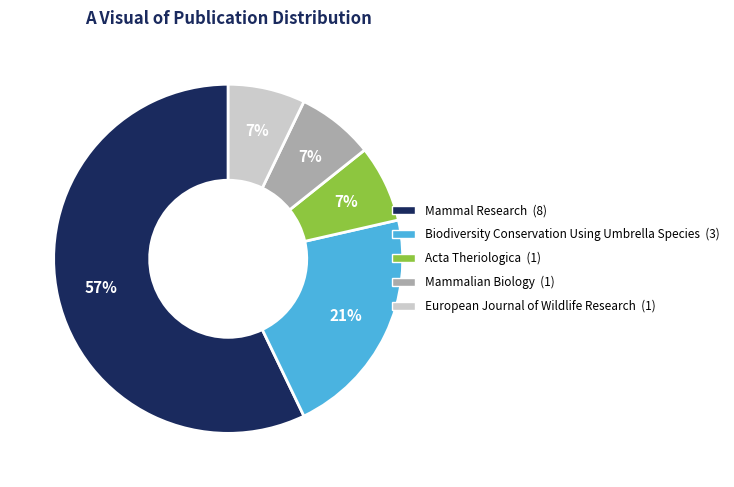

To the nearest percent, what portion does Mammalian Biology represent?

7%